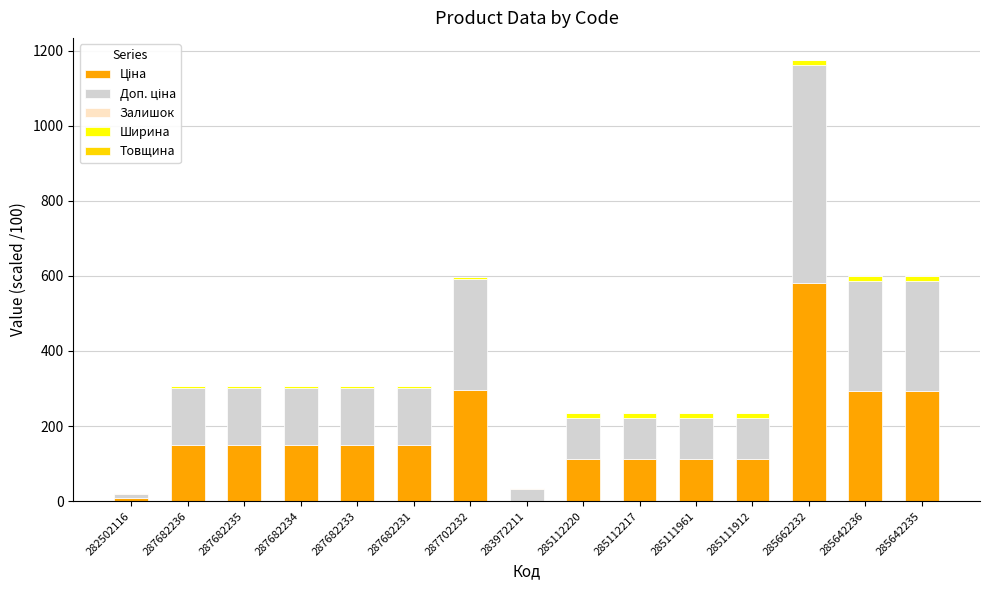

At which category is the sum across all series the highest?

285662232